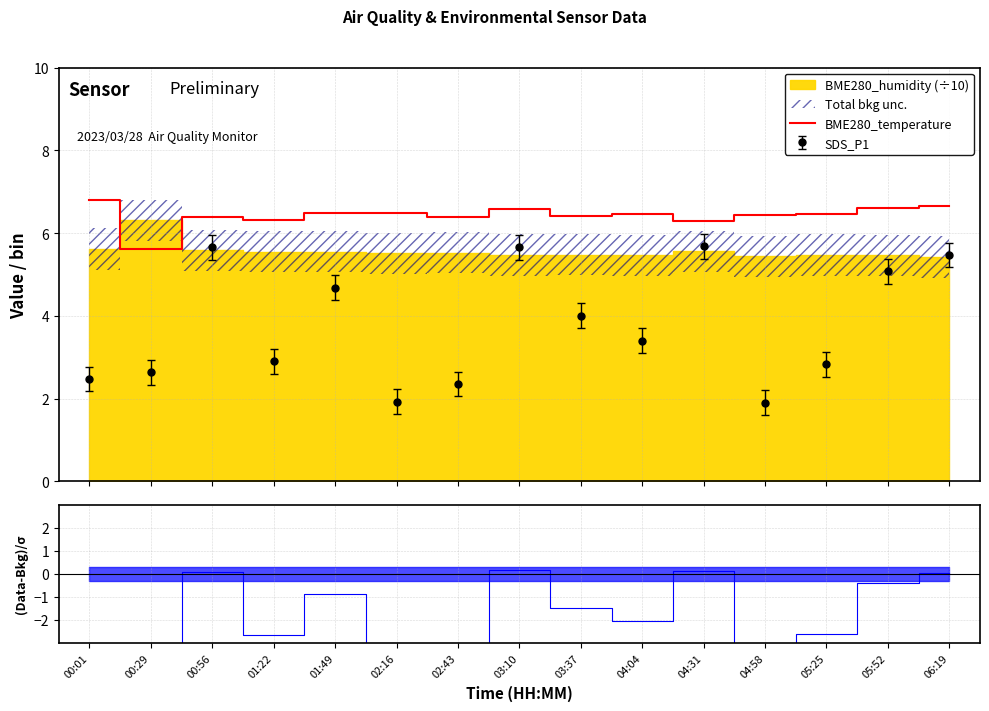

What is the label of the 4th point from the left?

01:22